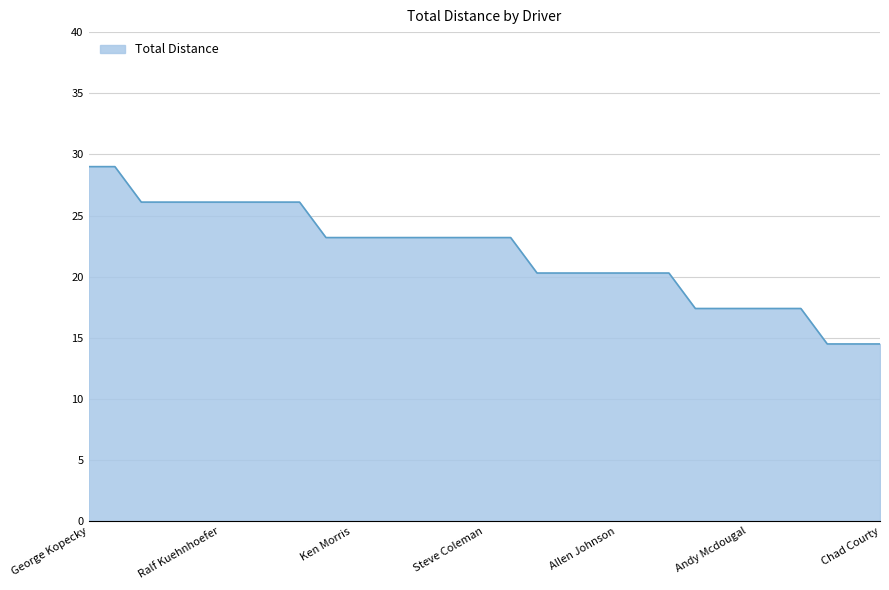

How many lines are shown in the chart?

1